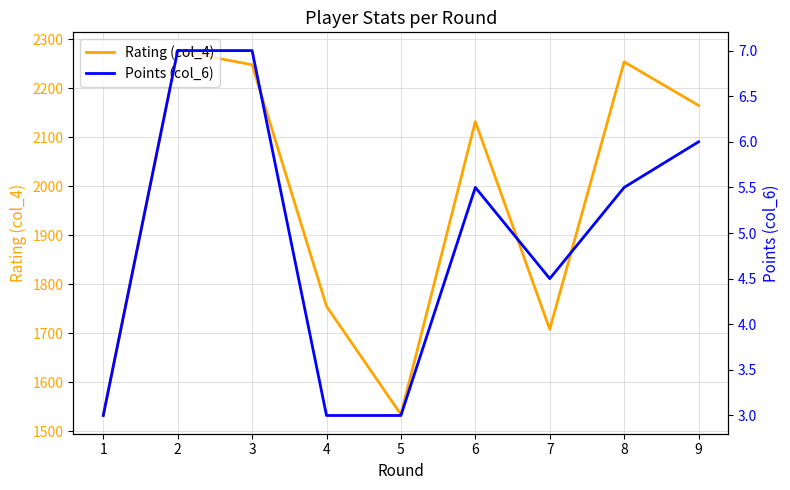

What is the value of the Points (col_6) point at the 6th from the left?

5.5